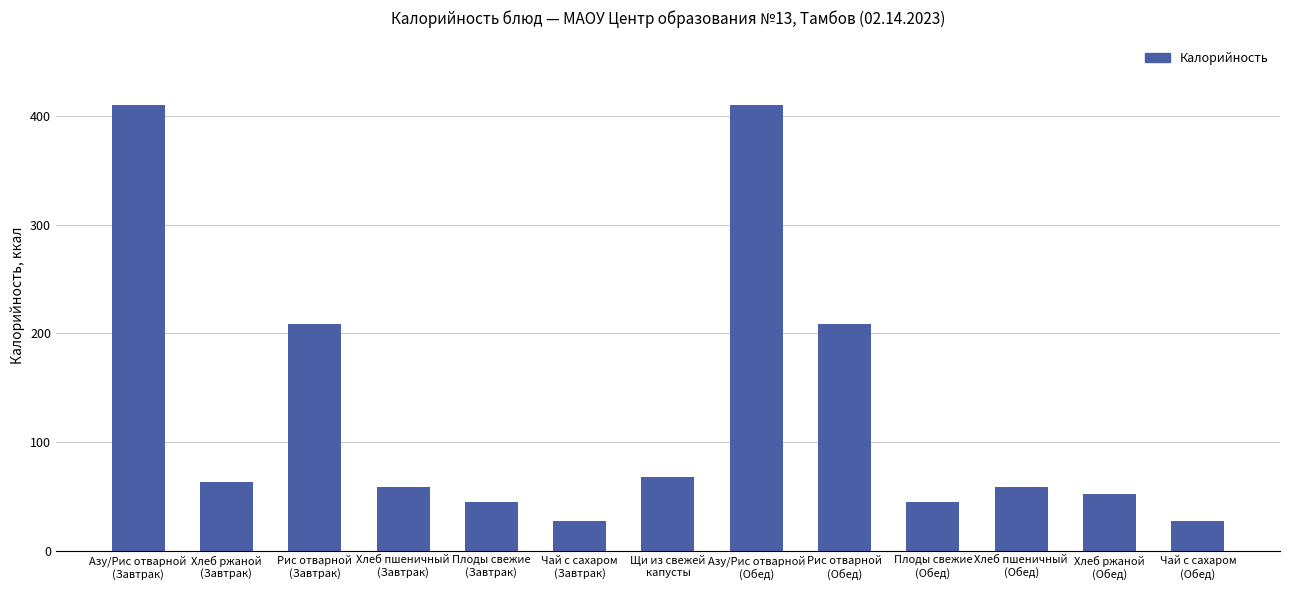

What is the minimum value shown in the chart?

26.8